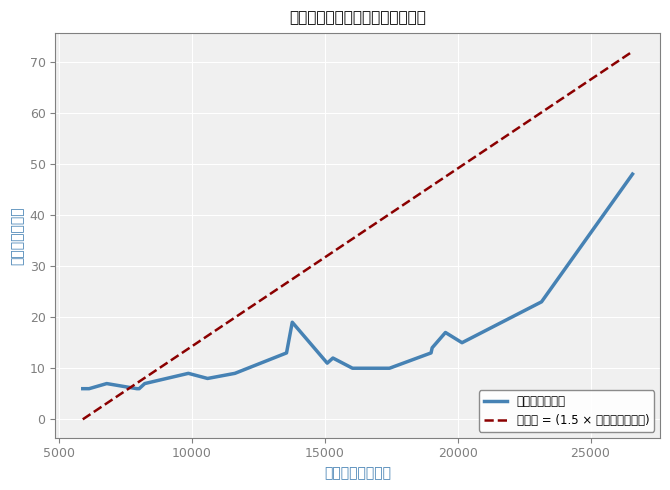

Does the chart display data point markers on the line(s)?

No